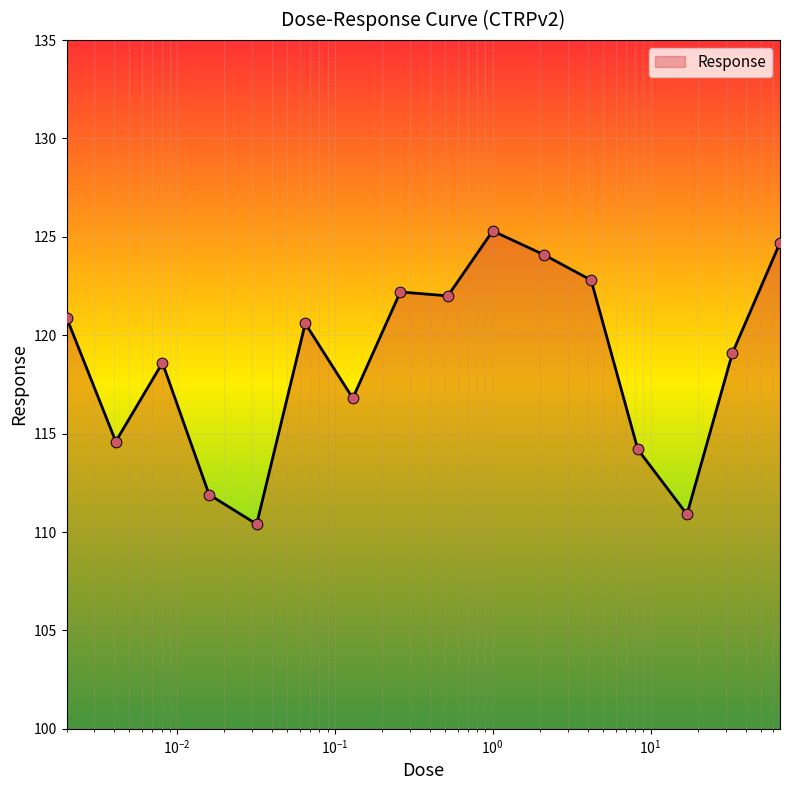

What is the difference between the maximum and minimum values?

14.9